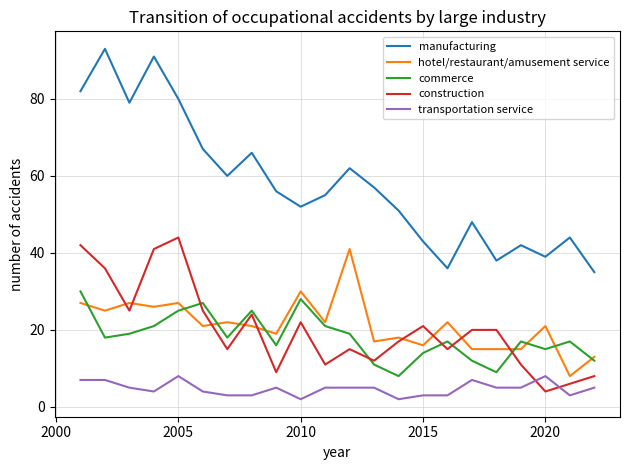

True or false: commerce and manufacturing intersect in this chart.

False